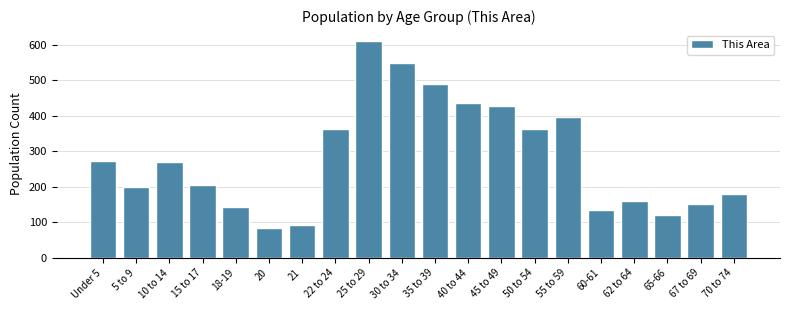

What is the change in value from 5 to 9 to 25 to 29?

+410